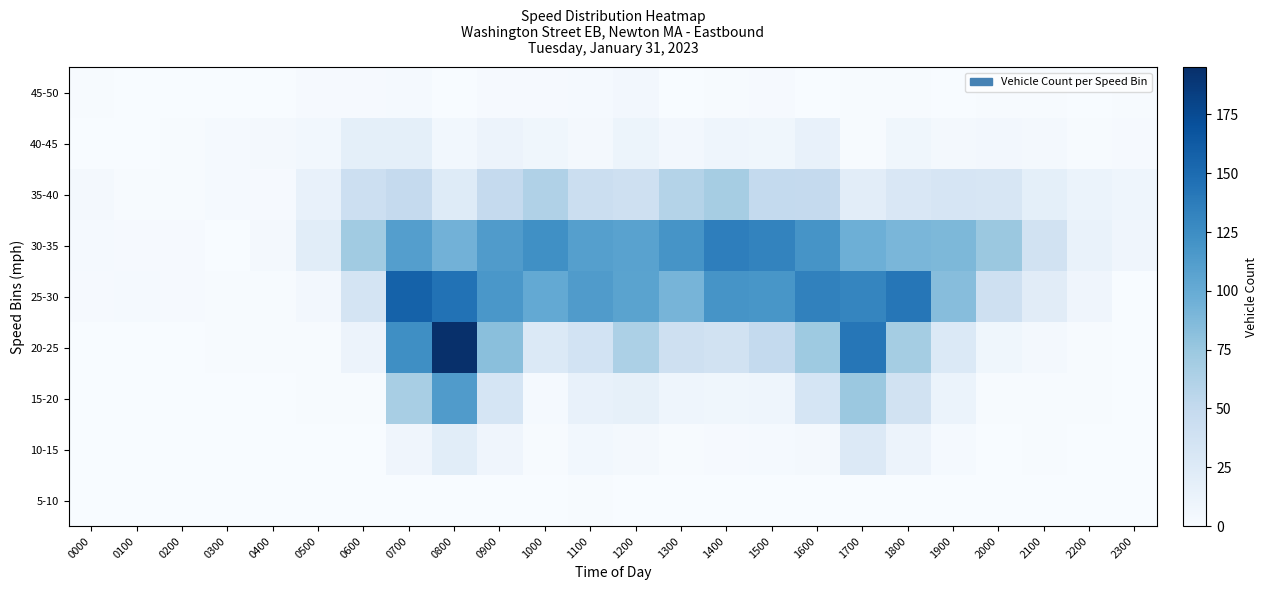

At how many categories does at least one series exceed 48?

15